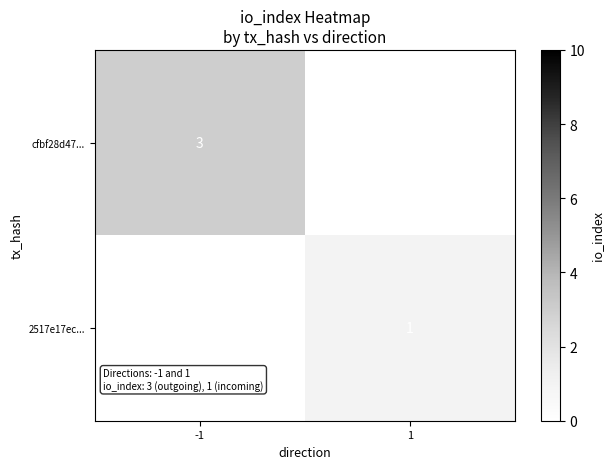

Is the value of 2517e17ec... at 1 greater than the value of cfbf28d47... at -1?

No